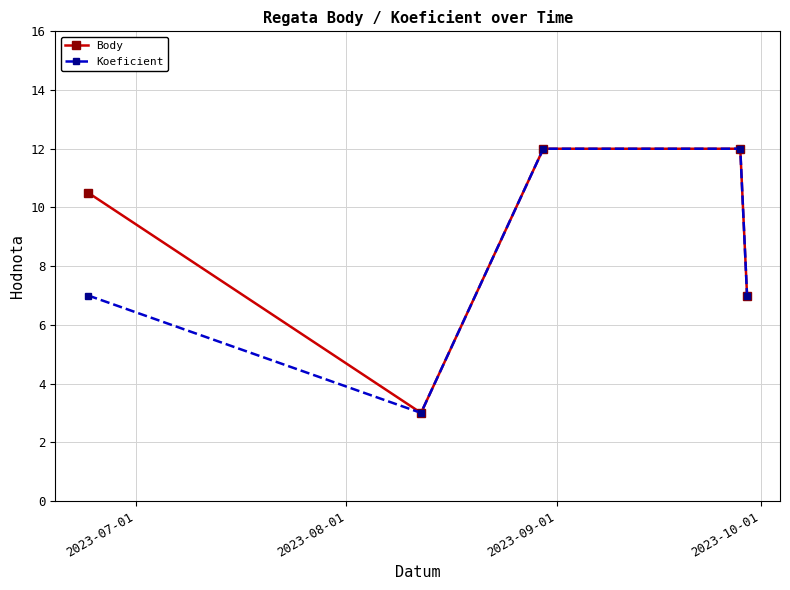

Rank the series by their average value, from highest to lowest.

Body, Koeficient